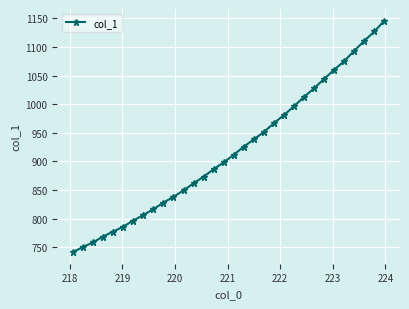

What is the minimum value shown in the chart?

741.5